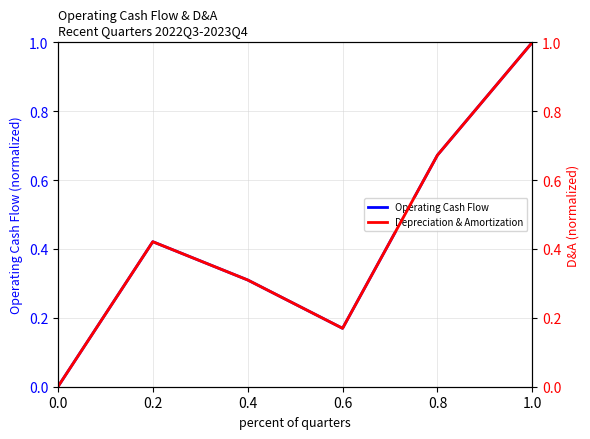

Which series has the widest spread of values?

Operating Cash Flow